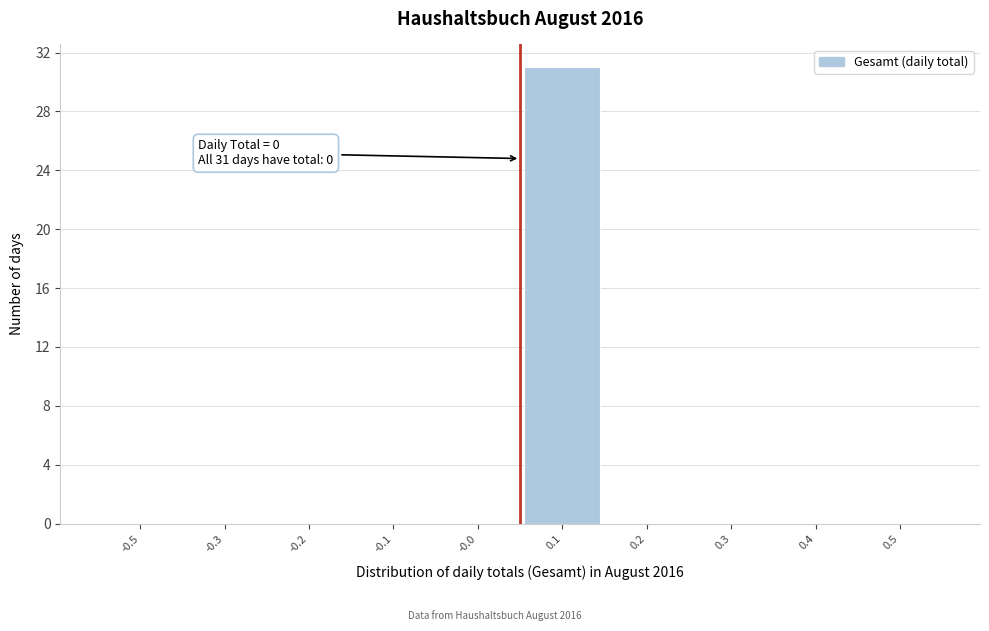

Reading left to right, what are all the values shown in this chart?

-0.5=0	-0.3=0	-0.2=0	-0.1=0	-0.0=0	0.1=31	0.2=0	0.3=0	0.4=0	0.5=0